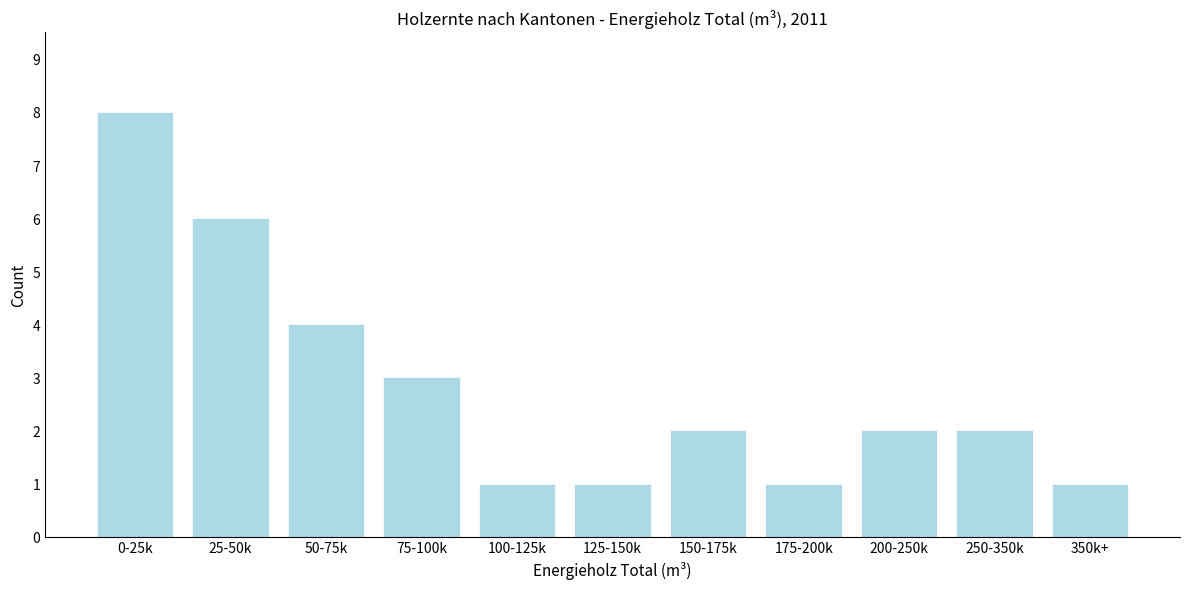

Reading left to right, what are all the values shown in this chart?

8	6	4	3	1	1	2	1	2	2	1